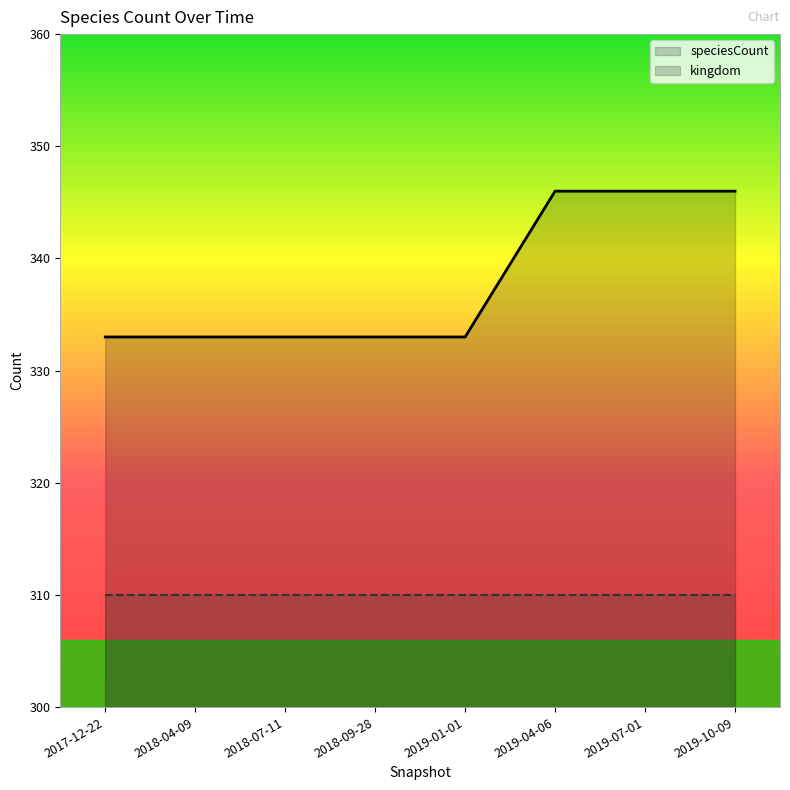

The value of speciesCount at 2017-12-22 is 435. True or false?

False